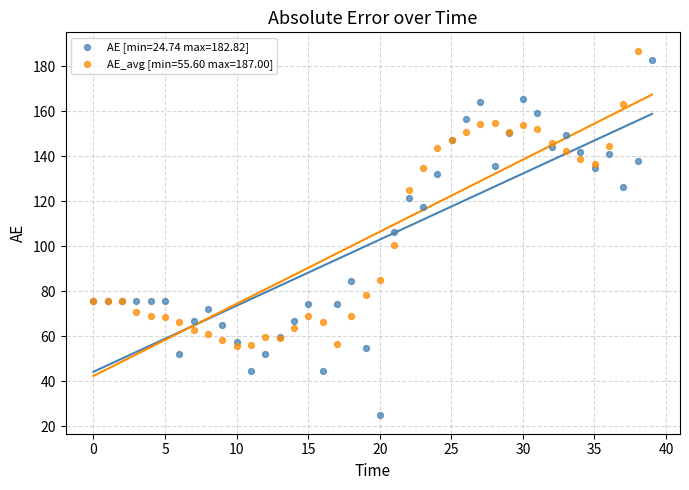

Which series has the widest spread of Y values?

AE [min=24.74 max=182.82]